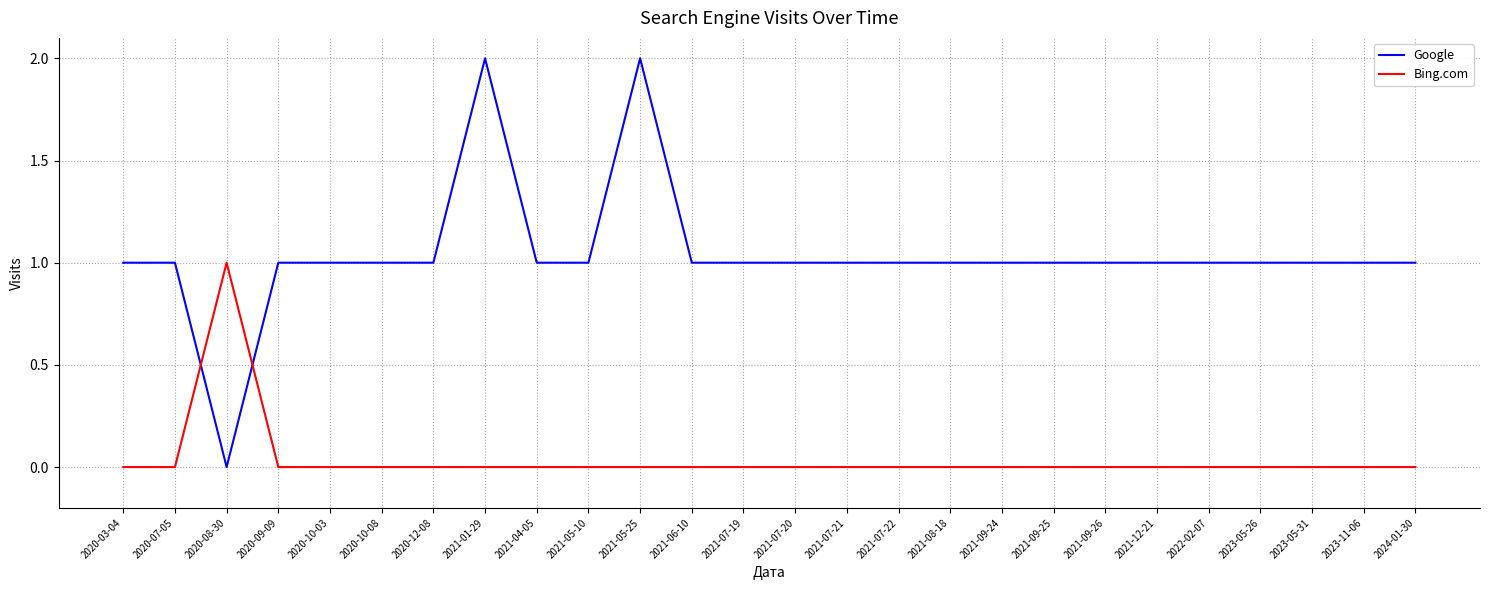

The value of Bing.com at 2021-07-22 is 1. True or false?

False